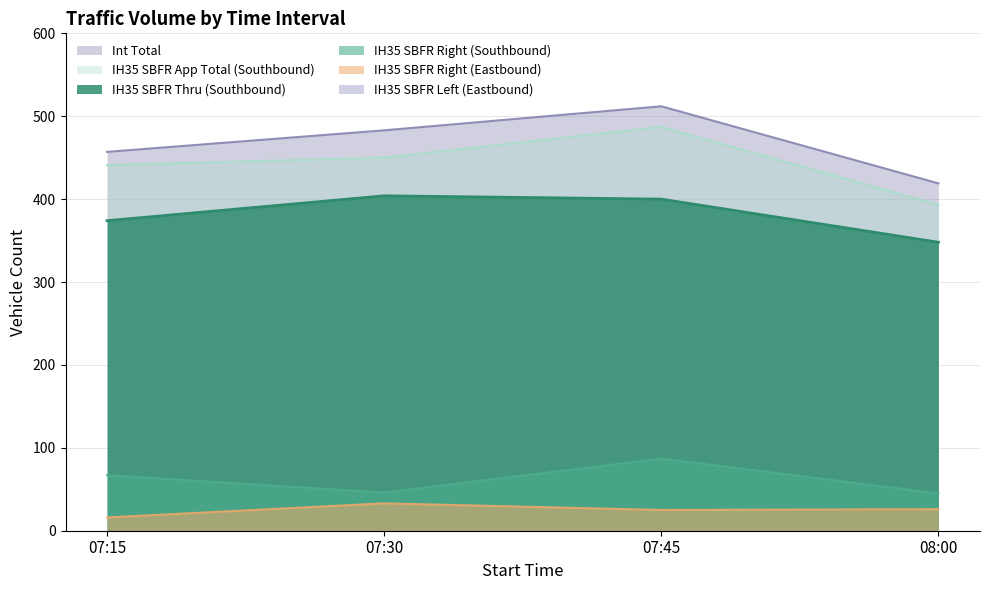

The IH35 SBFR Right (Eastbound) series shows 25 at 07:45. True or false?

True